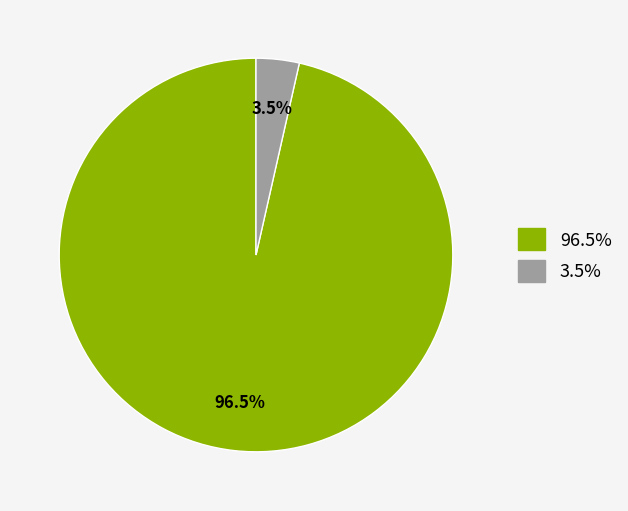

Is there a majority slice in this chart?

Yes